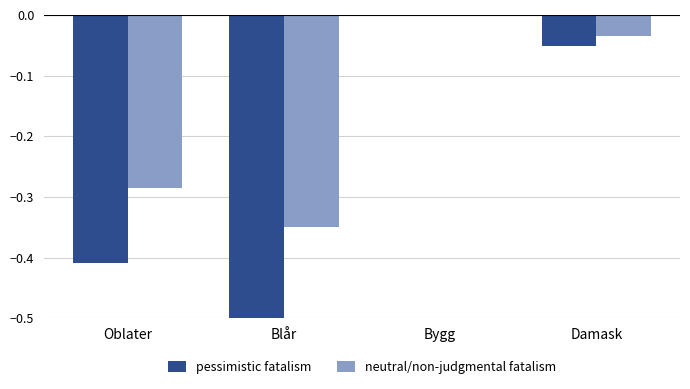

Which series has the largest total across all categories?

neutral/non-judgmental fatalism